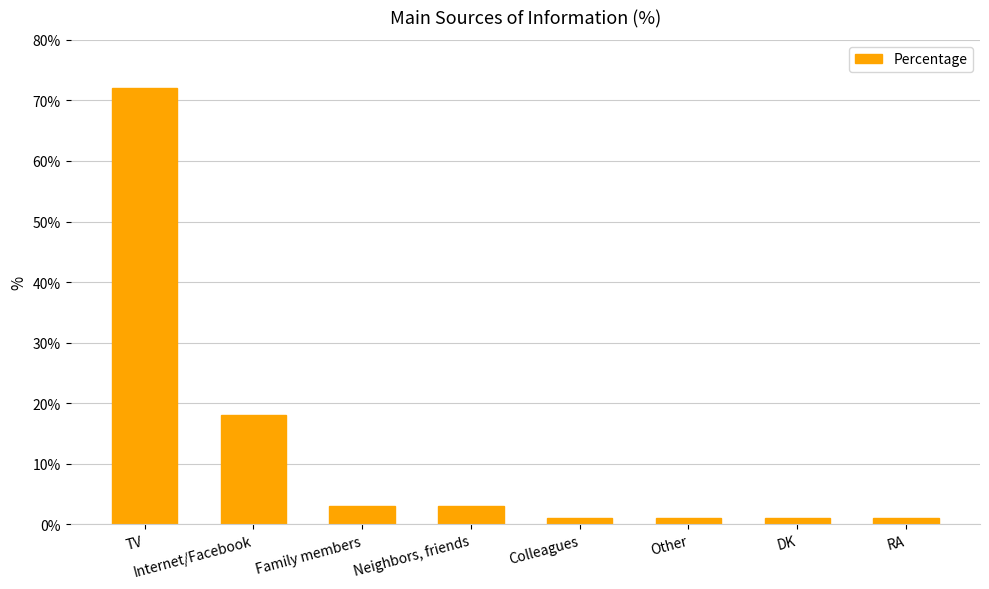

Where is the data nearest to the value 36?

Internet/Facebook